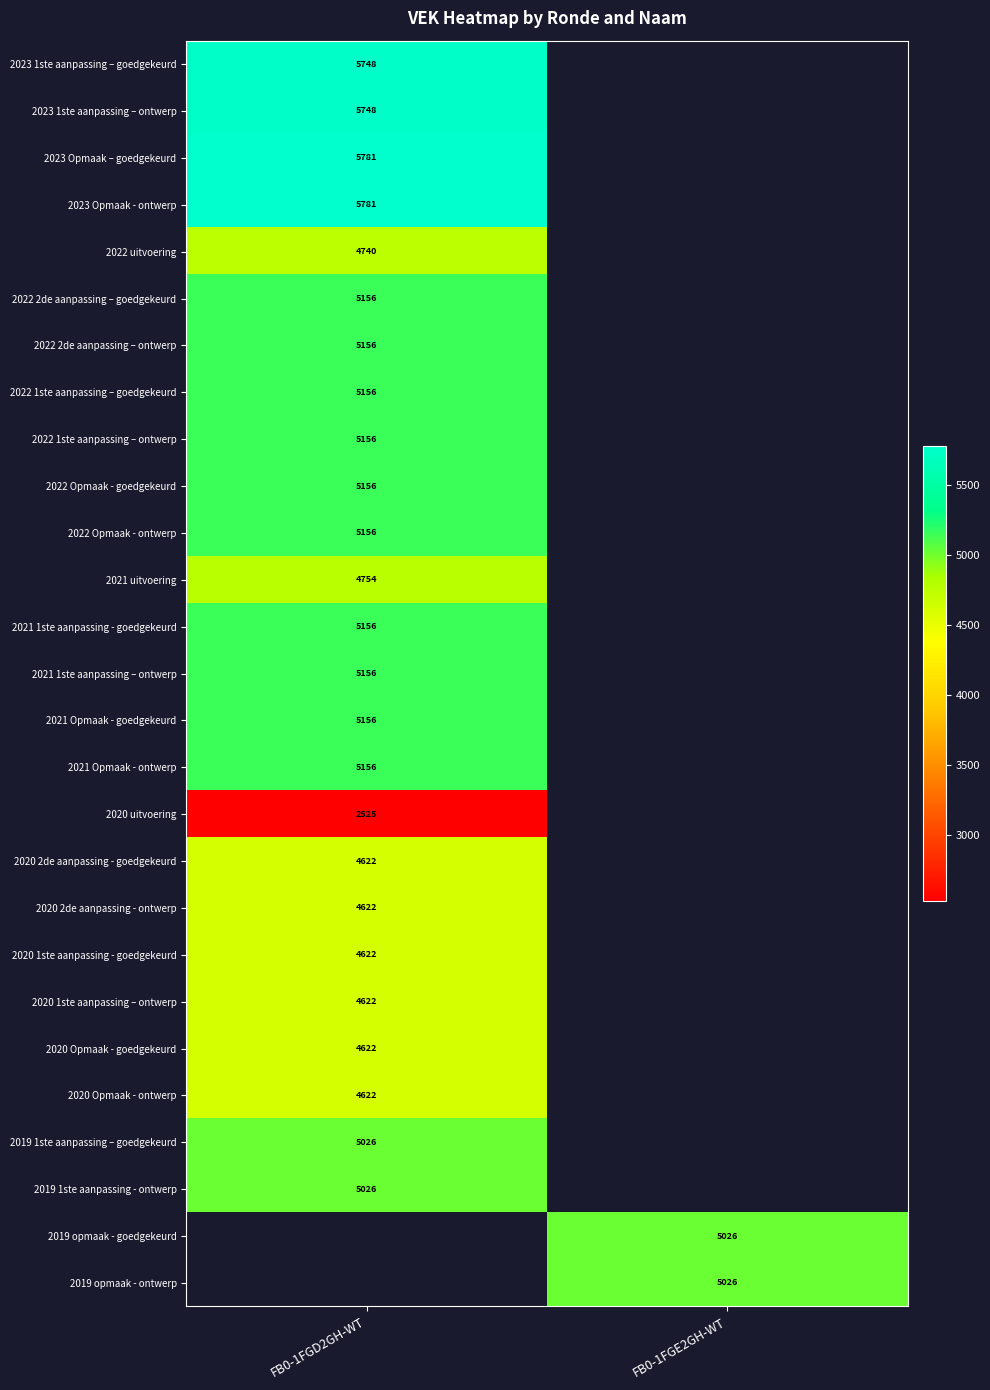

Which label corresponds to the largest value in the chart?

FB0-1FGD2GH-WT